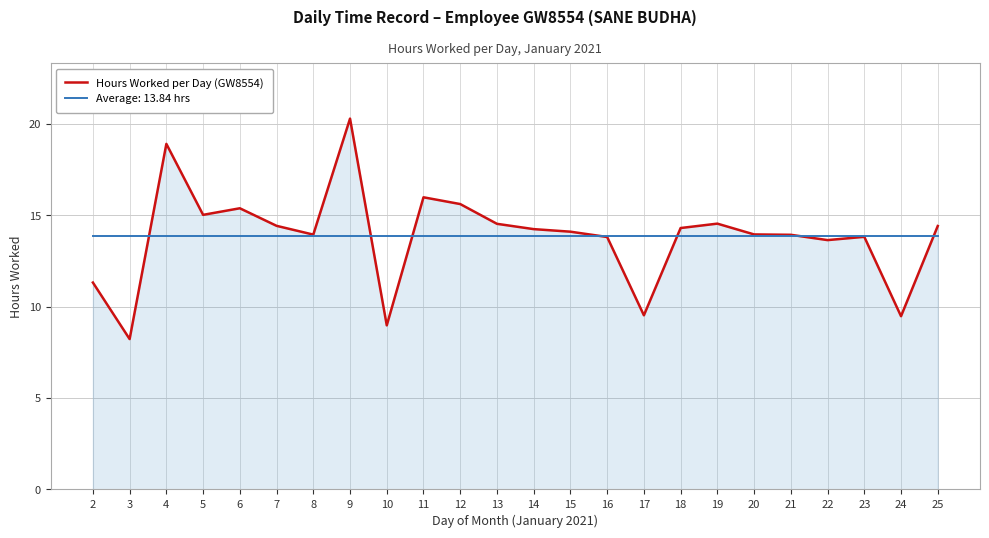

Between 3 and 7, which series saw the biggest shift?

Hours Worked per Day (GW8554)